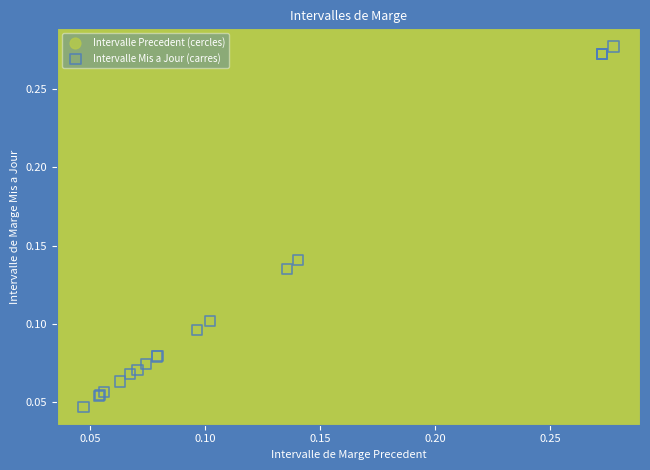

Which series contains the lowest Y value?

Intervalle Mis a Jour (carres)